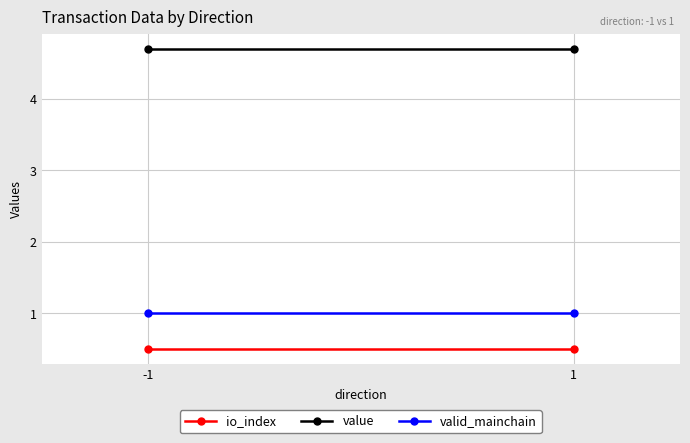

Reading left to right, extract all data points from this chart.

io_index: -1=0.5	1=0.5
value: -1=4.7	1=4.7
valid_mainchain: -1=1.0	1=1.0